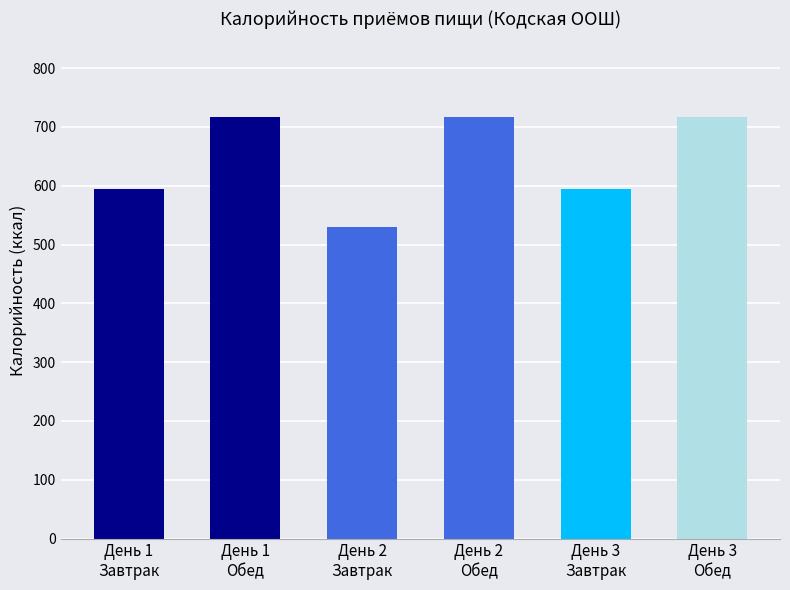

What is the sum of the values at День 1
Обед and День 2
Завтрак?

1247.1